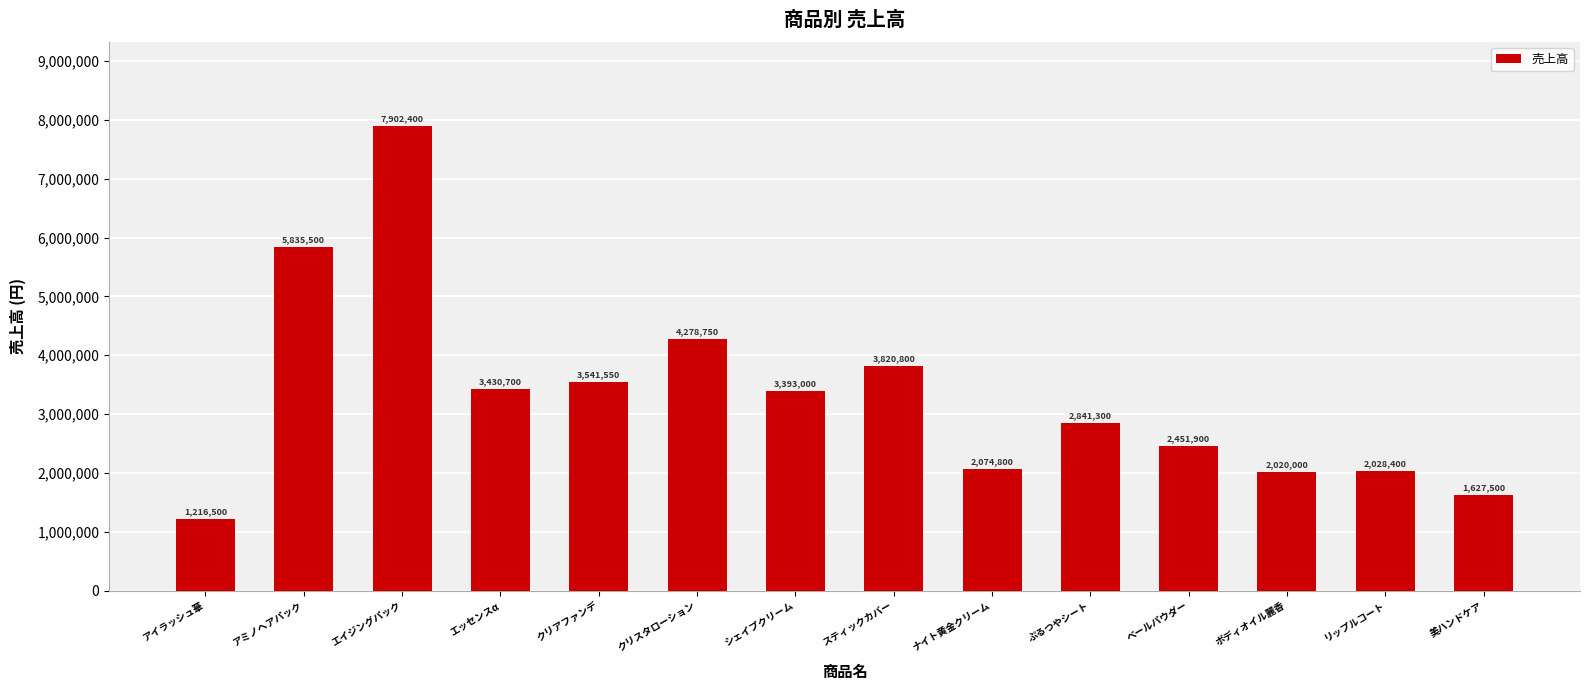

What is the ratio of the value at アミノヘアパック to the value at ぷるつやシート?

2.1